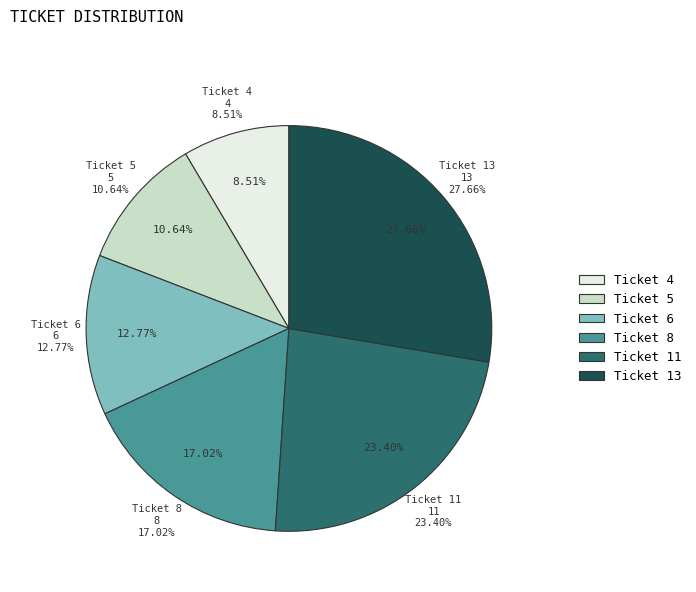

Is there a majority slice in this chart?

No